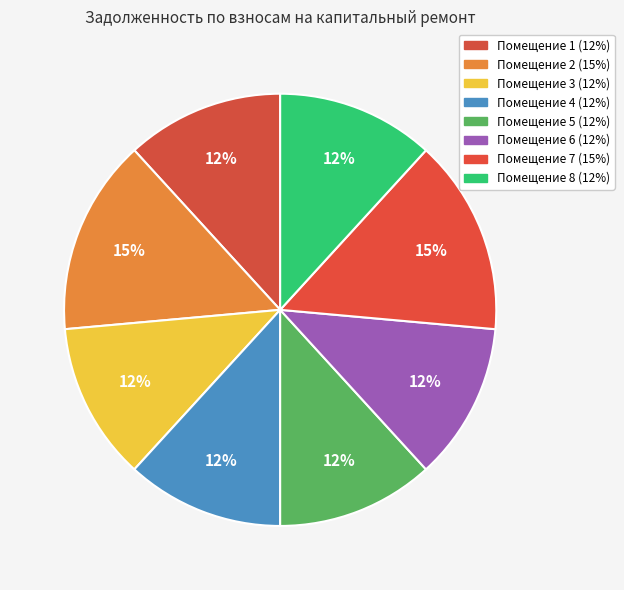

Count the number of slices in the pie.

8